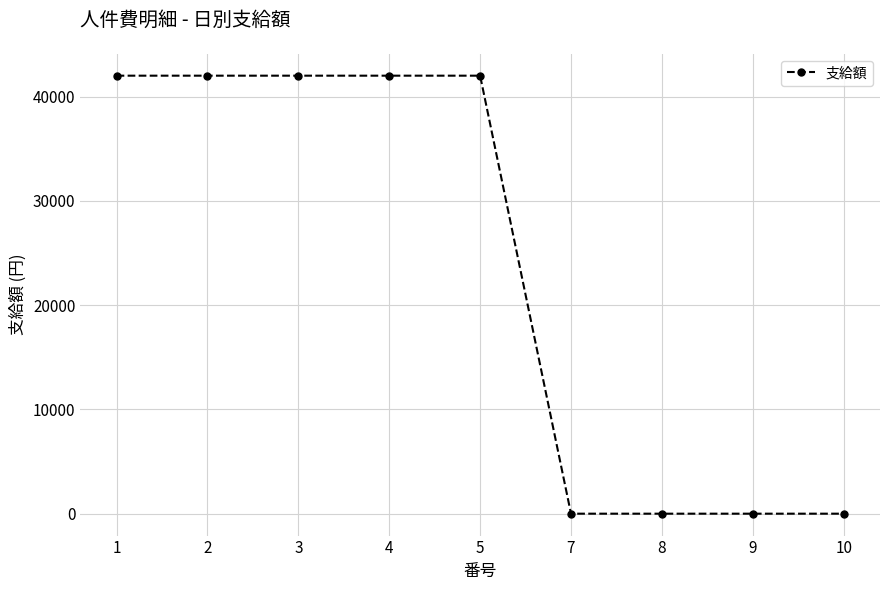

What is the maximum value shown in the chart?

42000